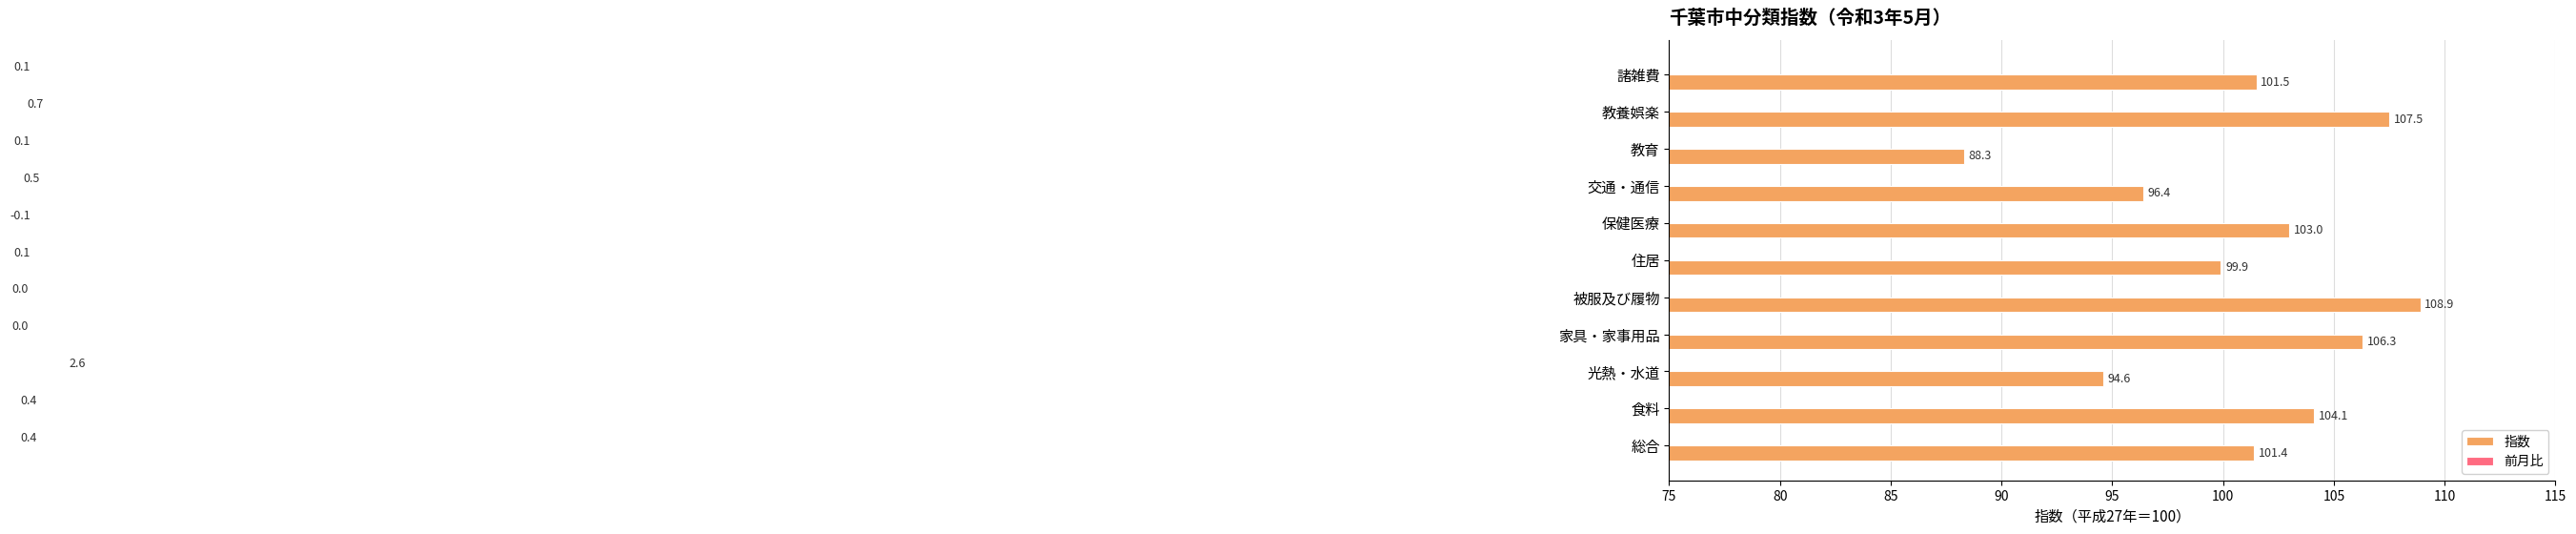

Reading left to right, transcribe all the data shown in this chart.

指数: 101.4	104.1	94.6	106.3	108.9	99.9	103.0	96.4	88.3	107.5	101.5
前月比: 0.4	0.4	2.6	0.0	0.0	0.1	-0.1	0.5	0.1	0.7	0.1